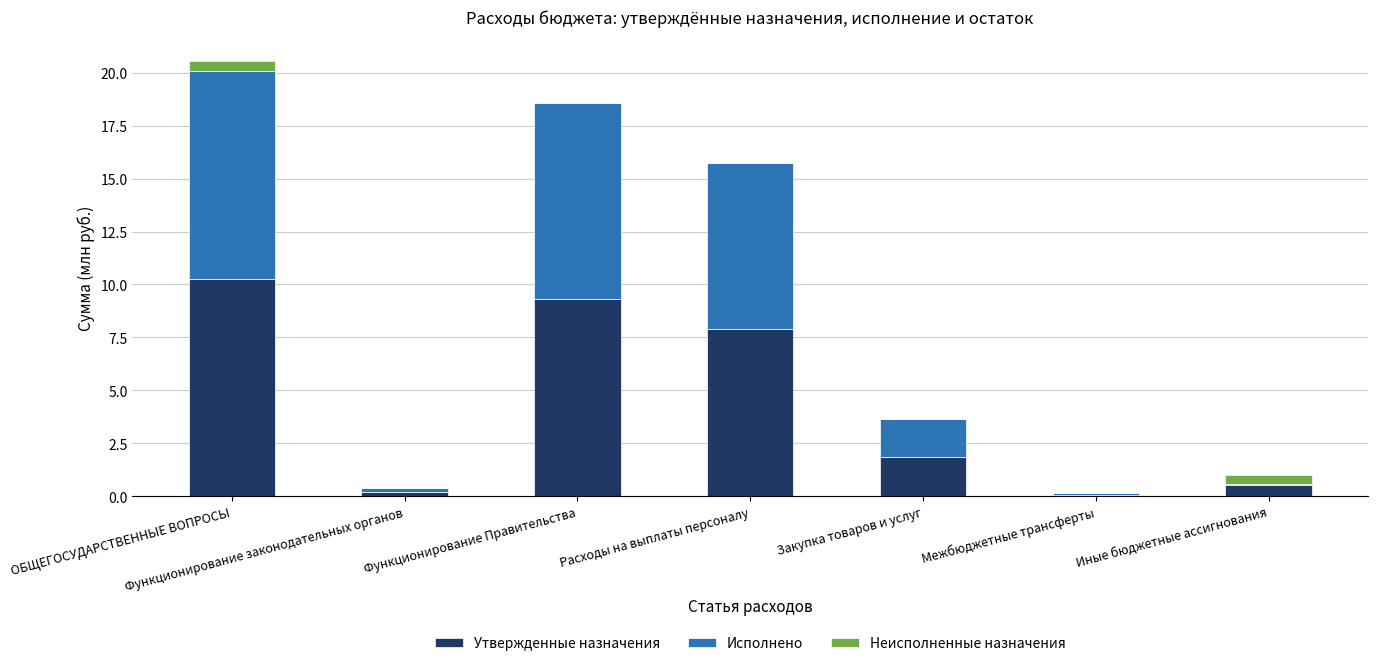

At which label does Утвержденные назначения first exceed 1?

ОБЩЕГОСУДАРСТВЕННЫЕ ВОПРОСЫ